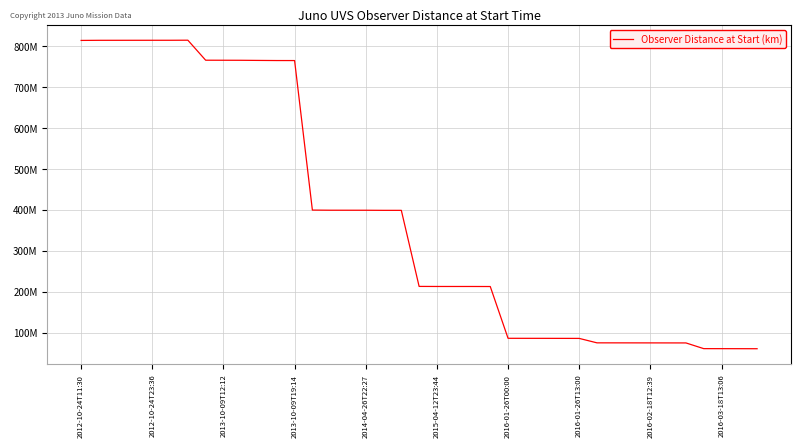

Does the chart have visible grid lines?

Yes